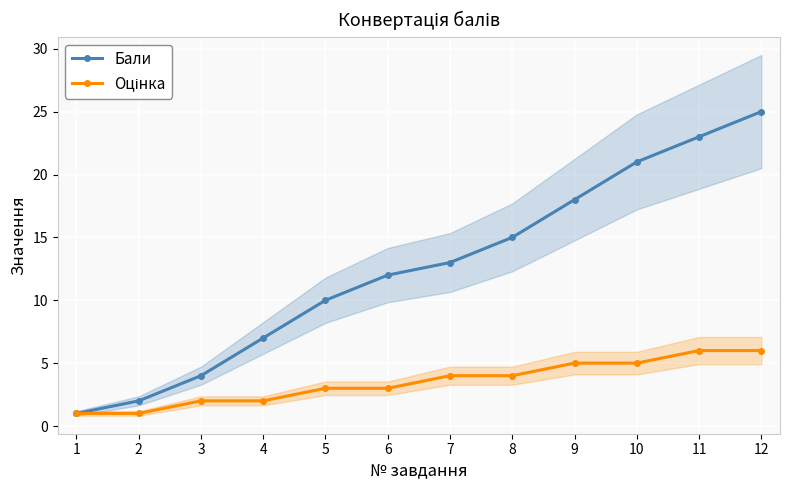

How many values in the Бали series exceed 13?

5